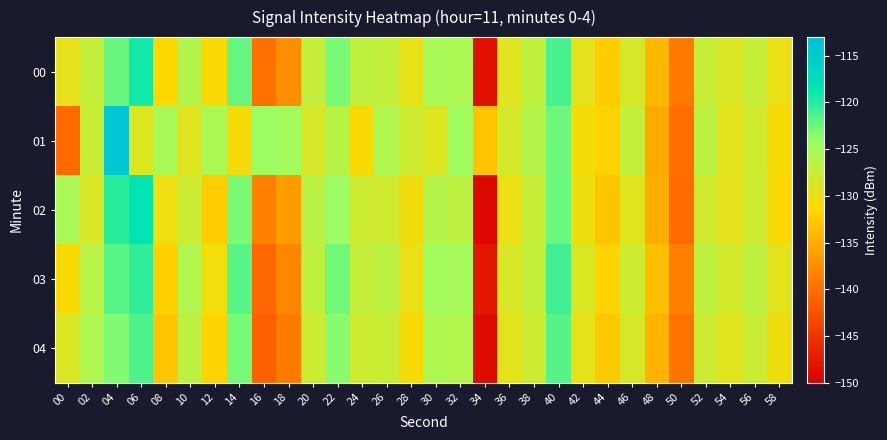

Reading left to right, what are all the values shown in this chart?

00: 00=-129.8	02=-127.2	04=-122.4	06=-119.3	08=-131.5	10=-126.1	12=-131.2	14=-122.2	16=-139.9	18=-137.4	20=-127.3	22=-123.0	24=-126.9	26=-127.2	28=-129.8	30=-125.3	32=-125.5	34=-148.5	36=-129.2	38=-126.9	40=-121.2	42=-129.6	44=-132.4	46=-128.6	48=-134.1	50=-139.2	52=-127.5	54=-128.8	56=-127.4	58=-130.0
01: 00=-140.3	02=-127.6	04=-114.0	06=-129.0	08=-125.3	10=-129.2	12=-125.5	14=-130.7	16=-124.3	18=-124.8	20=-128.5	22=-126.3	24=-131.2	26=-125.8	28=-127.9	30=-129.1	32=-124.7	34=-133.2	36=-128.4	38=-126.1	40=-122.5	42=-130.8	44=-131.9	46=-127.3	48=-135.2	50=-140.1	52=-126.8	54=-129.5	56=-128.1	58=-130.9
02: 00=-125.3	02=-128.7	04=-120.1	06=-118.5	08=-130.2	10=-127.8	12=-132.4	14=-123.1	16=-138.6	18=-136.2	20=-126.5	22=-124.3	24=-127.8	26=-128.1	28=-130.5	30=-126.1	32=-126.7	34=-149.2	36=-130.1	38=-127.5	40=-122.4	42=-130.3	44=-133.1	46=-129.2	48=-135.0	50=-140.3	52=-128.2	54=-129.6	56=-128.0	58=-131.1
03: 00=-131.2	02=-126.4	04=-121.8	06=-120.3	08=-132.1	10=-125.9	12=-130.7	14=-121.8	16=-140.5	18=-138.1	20=-126.9	22=-122.7	24=-127.3	26=-126.8	28=-130.1	30=-124.9	32=-125.1	34=-147.8	36=-128.7	38=-127.3	40=-120.9	42=-128.9	44=-131.8	46=-127.9	48=-133.6	50=-138.7	52=-127.0	54=-128.3	56=-126.9	58=-129.5
04: 00=-128.9	02=-125.7	04=-123.2	06=-121.4	08=-133.0	10=-126.7	12=-131.8	14=-122.9	16=-141.2	18=-139.0	20=-127.8	22=-123.5	24=-127.9	26=-127.6	28=-131.0	30=-125.7	32=-126.0	34=-148.9	36=-129.5	38=-127.8	40=-121.7	42=-129.8	44=-132.7	46=-128.6	48=-134.5	50=-139.6	52=-127.8	54=-129.2	56=-127.7	58=-130.4